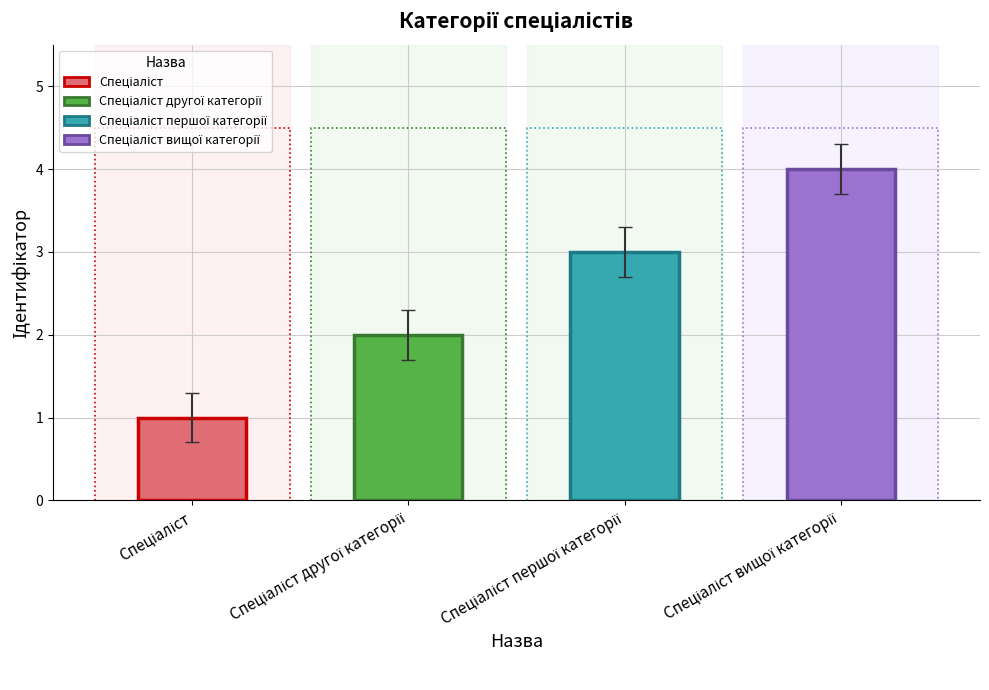

What is the label of the 4th bar from the left?

Спеціаліст вищої категорії